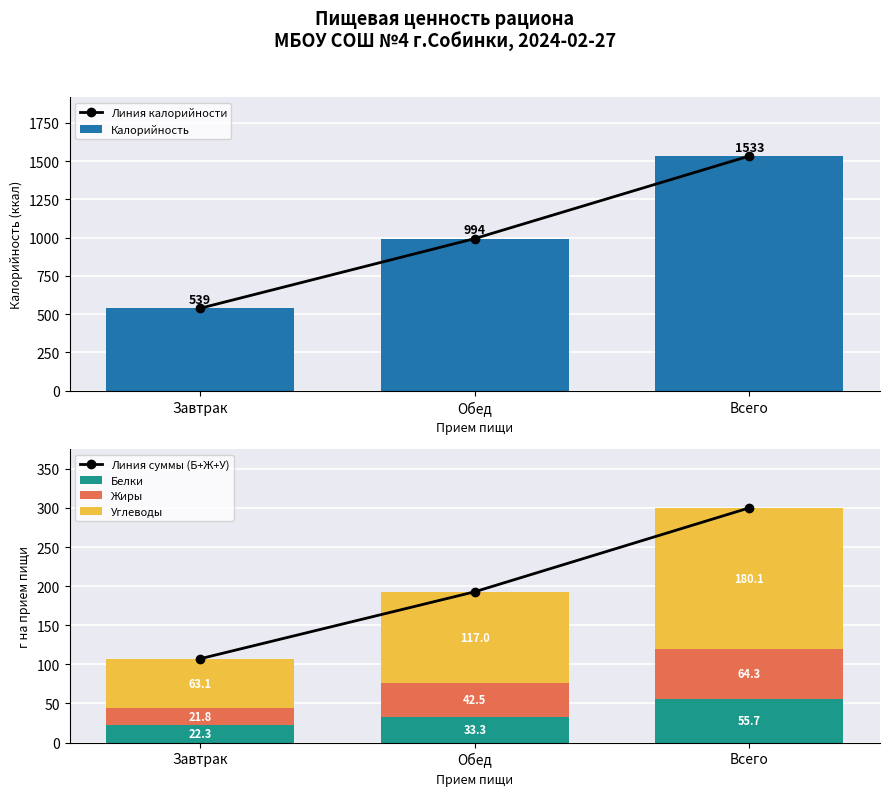

Between Завтрак and Всего, which series saw the biggest shift?

Линия калорийности